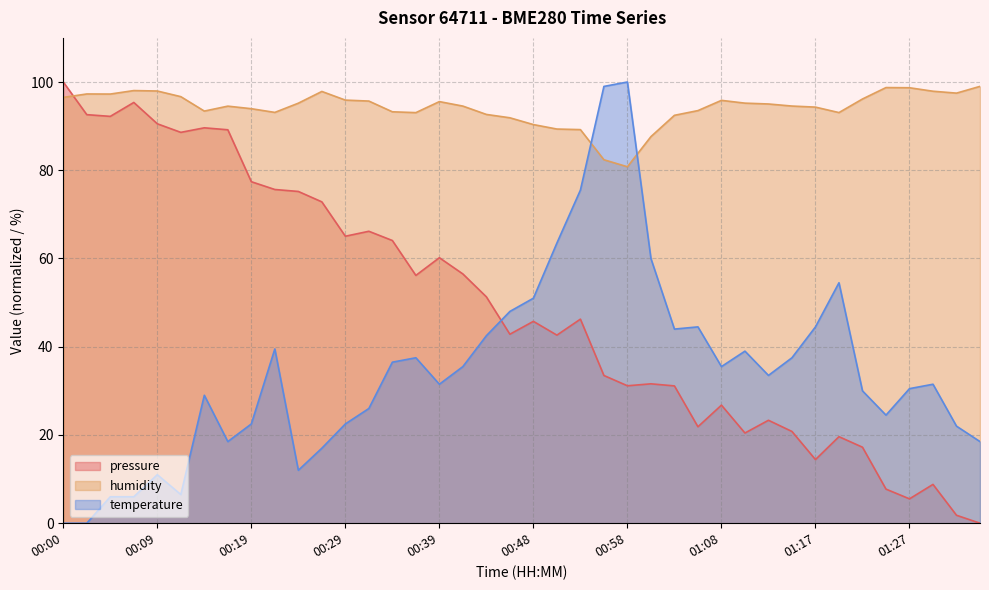

What are all the series names shown in the legend?

pressure, humidity, temperature